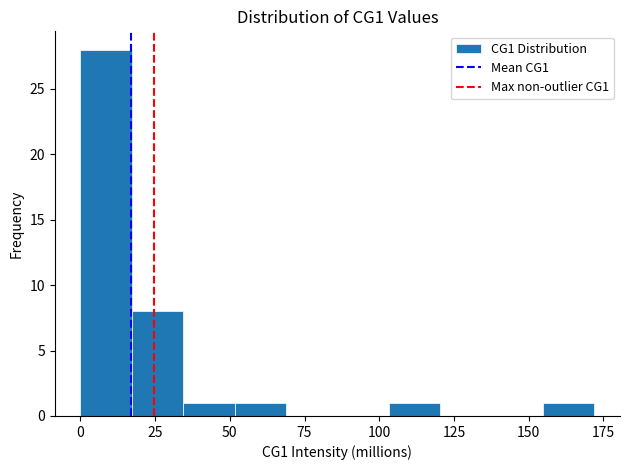

Read against the x-axis, roughly where is the centre of the tallest bar?

10